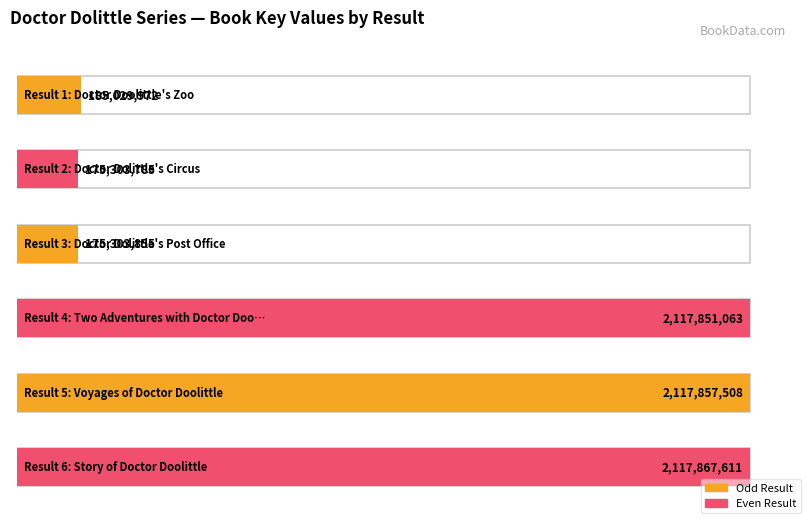

What is the approximate value at 1, to the nearest 100?

185030000